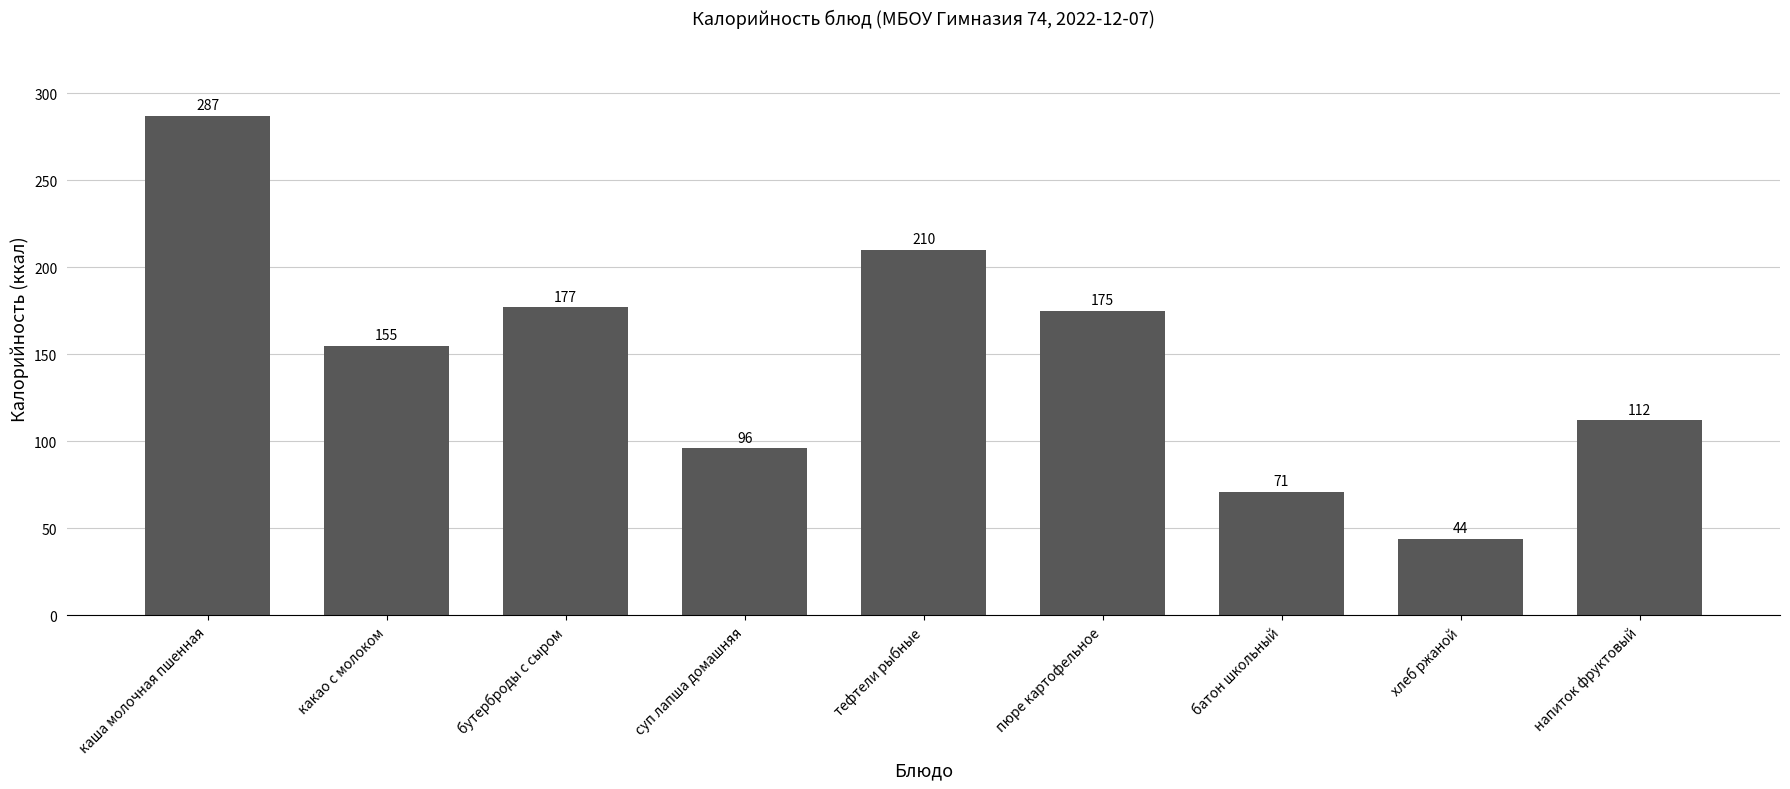

Is it true that the value at суп лапша домашняя is 96?

True